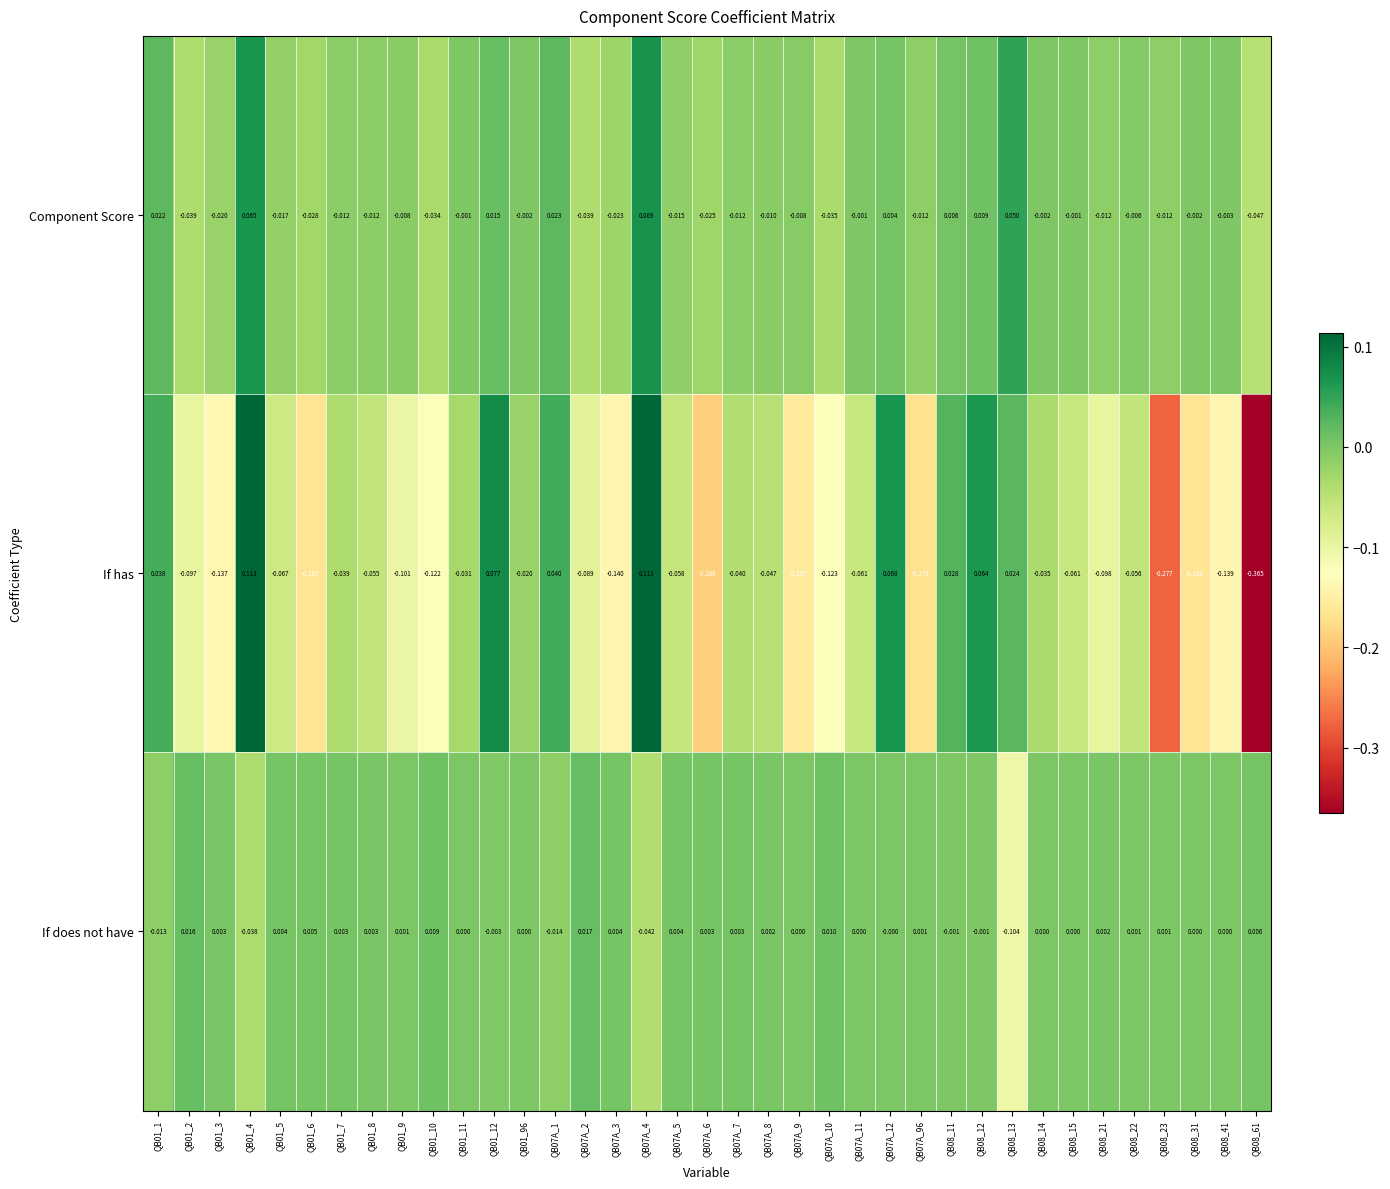

Which series has the largest total across all categories?

If does not have